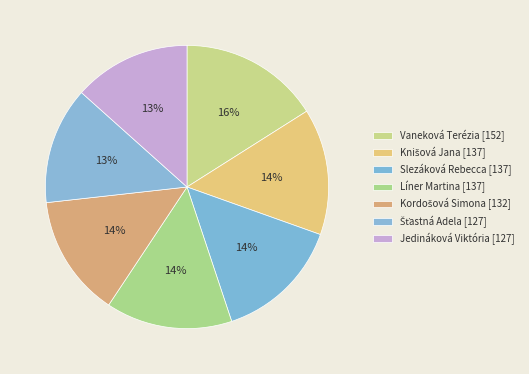

What is the ratio of the value at Líner Martina to the value at Kordošová Simona?

1.0